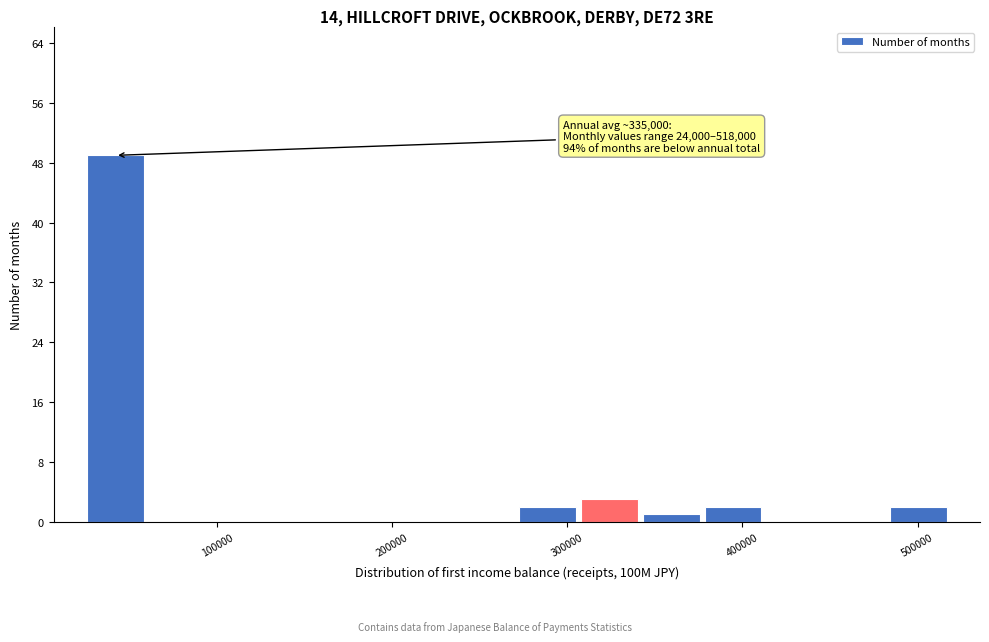

Read against the x-axis, roughly where is the centre of the tallest bar?

40000